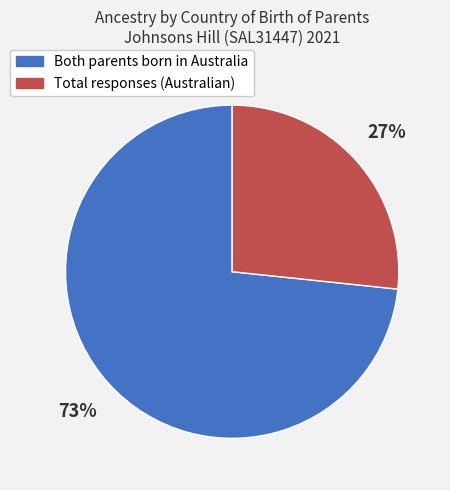

Is the sum of Total responses (Australian) and Both parents born in Australia greater than half?

Yes